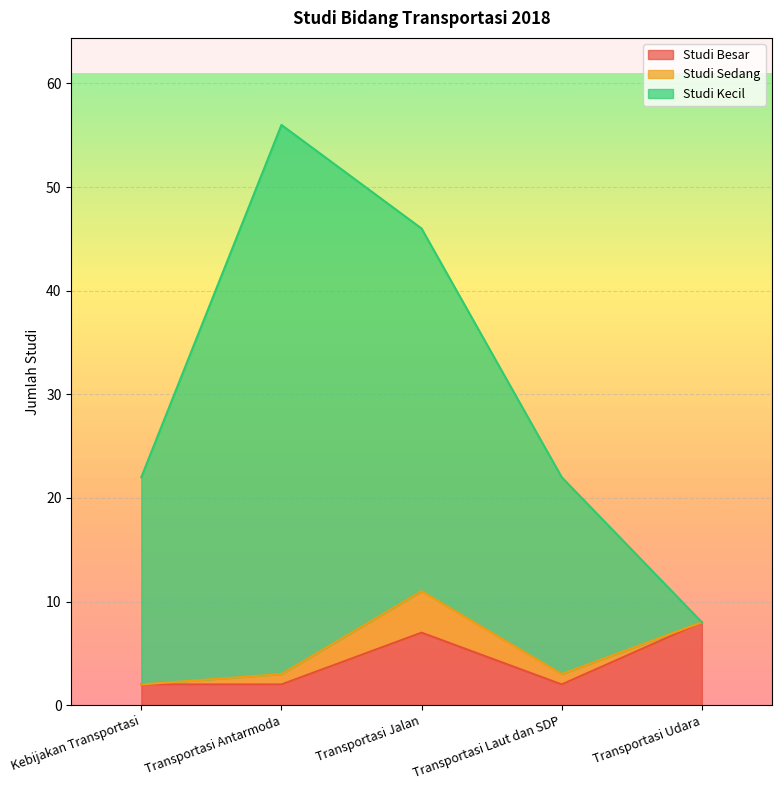

At which label does Studi Kecil first exceed 22?

Transportasi Antarmoda